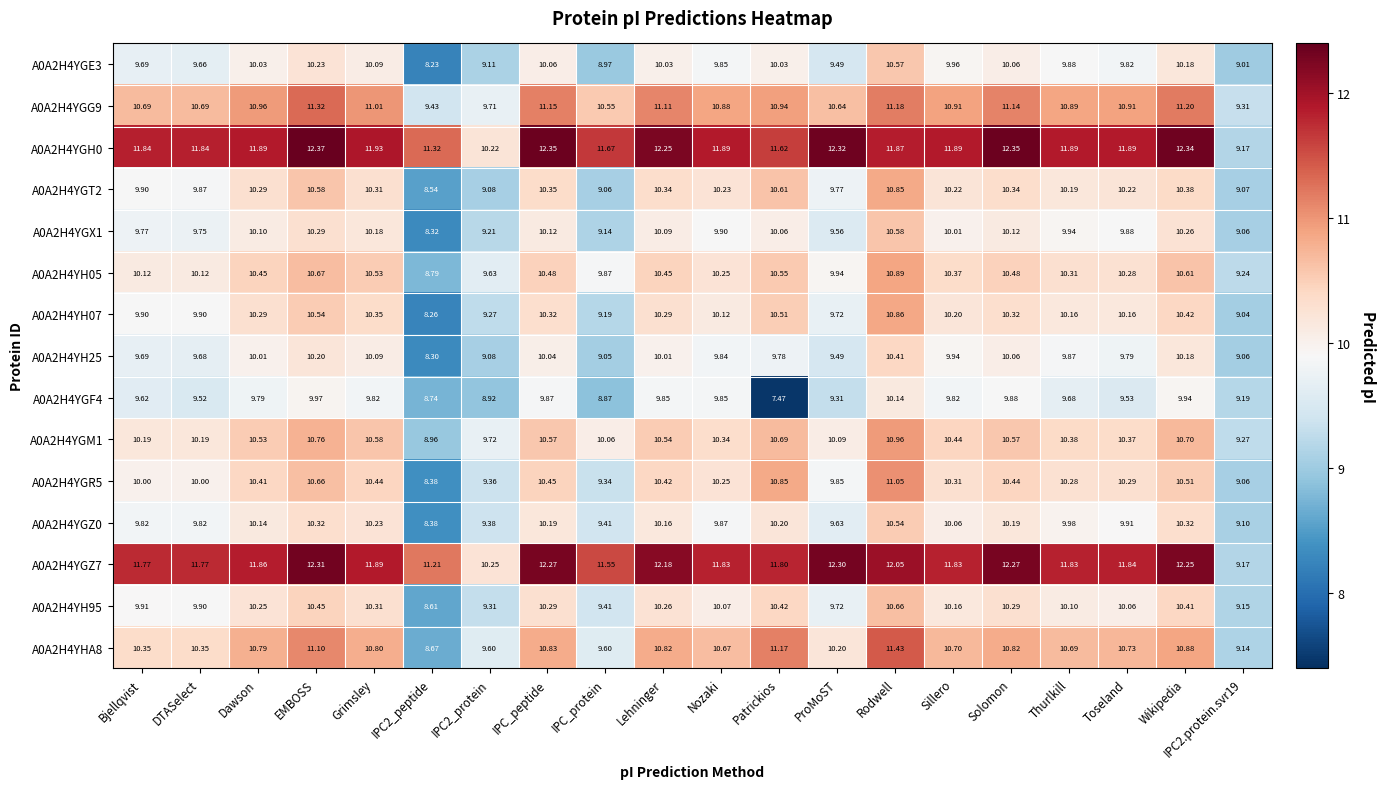

Which series has the widest spread of values?

A0A2H4YGH0